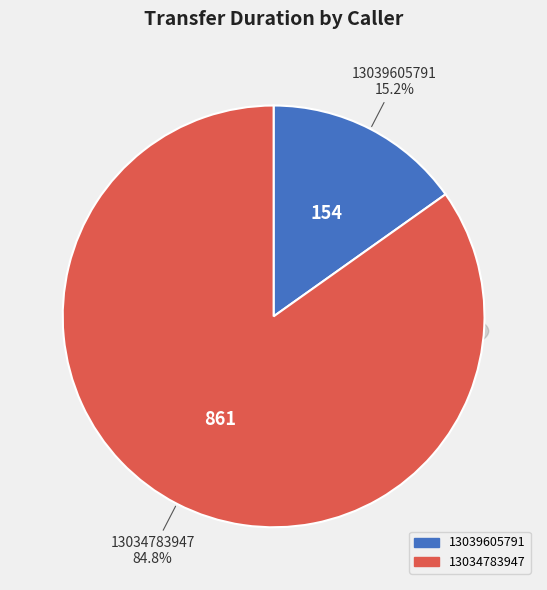

To the nearest percent, what percentage of the pie is 13034783947?

85%